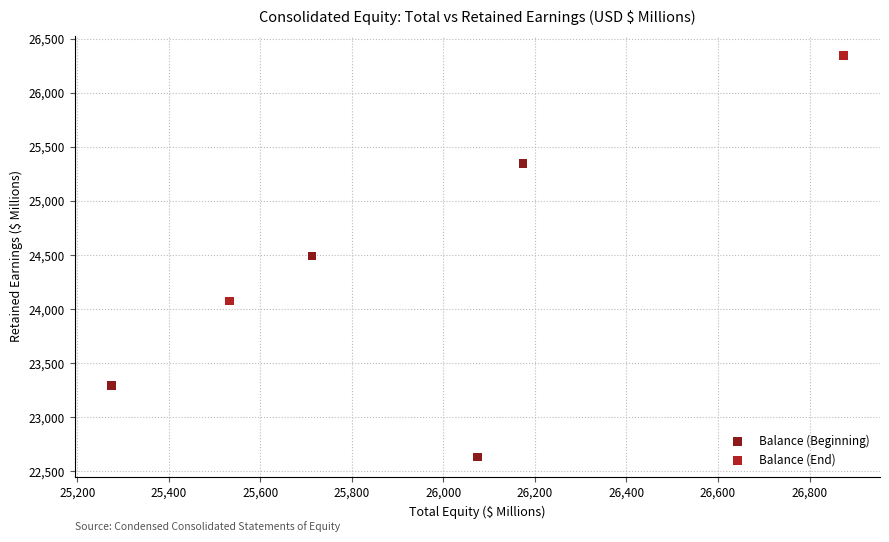

Which series has the widest spread of Y values?

Balance (Beginning)